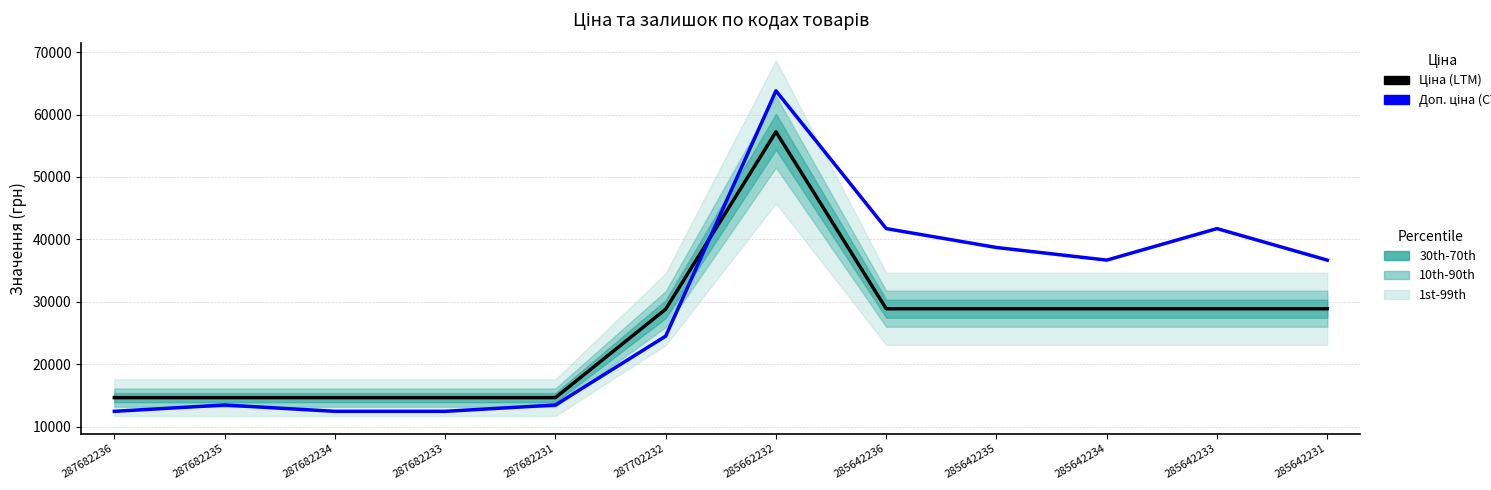

Which series has the widest spread of values?

Доп. ціна (CY)